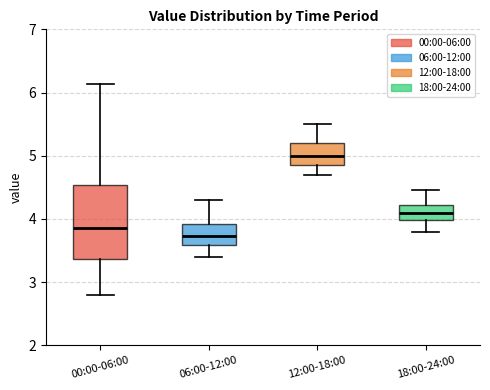

Which box has the highest median line?

12:00-18:00